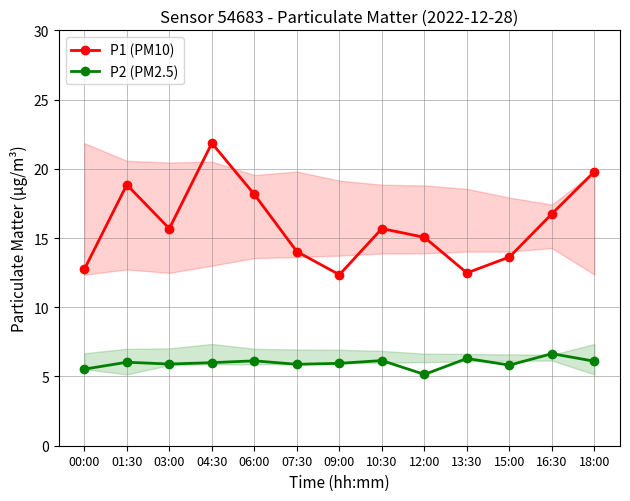

The P2 (PM2.5) series shows 6.0 at 09:00. True or false?

True